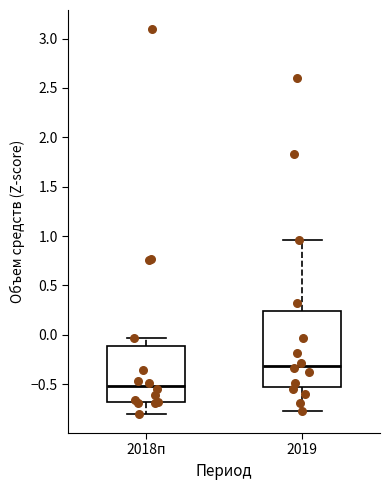

Which box has the highest median line?

2019